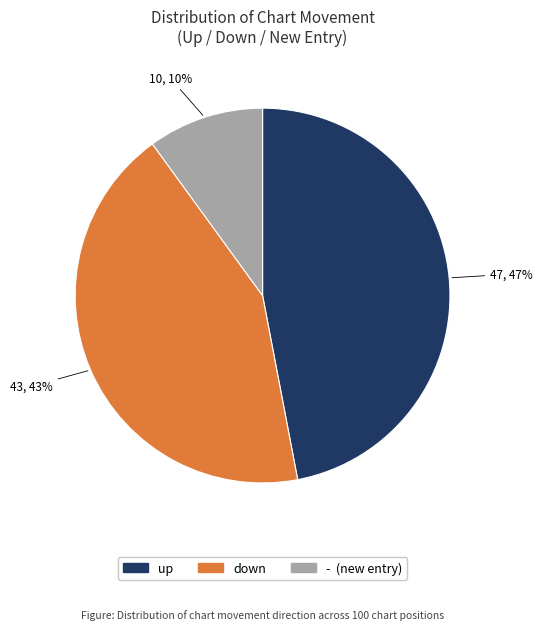

Is it true that down is 43% of the pie?

True